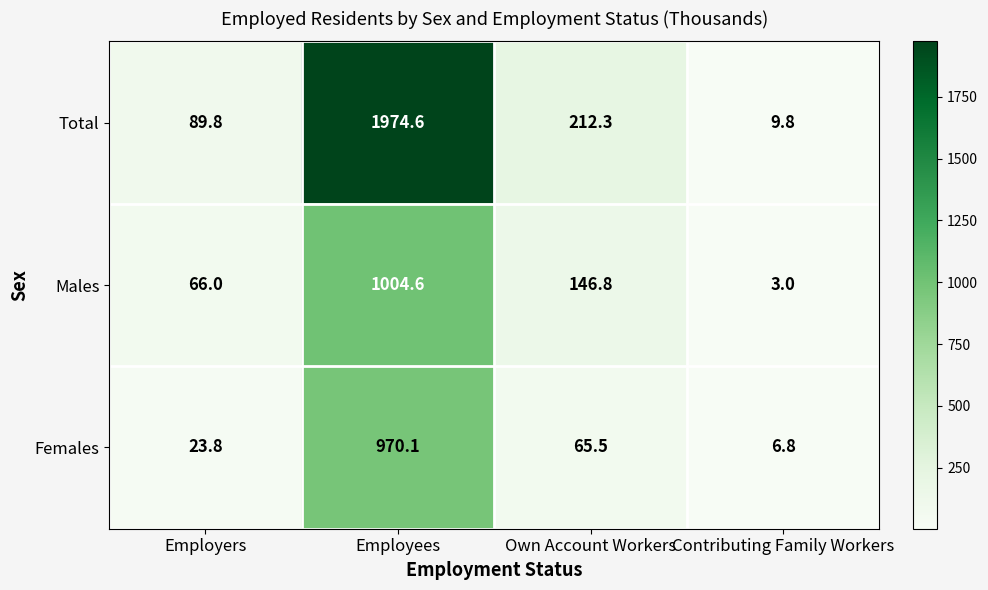

Reading right to left, what are all the values shown in this chart?

Total: Contributing Family Workers=9.8	Own Account Workers=212.3	Employees=1974.6	Employers=89.8
Males: Contributing Family Workers=3.0	Own Account Workers=146.8	Employees=1004.6	Employers=66.0
Females: Contributing Family Workers=6.8	Own Account Workers=65.5	Employees=970.1	Employers=23.8